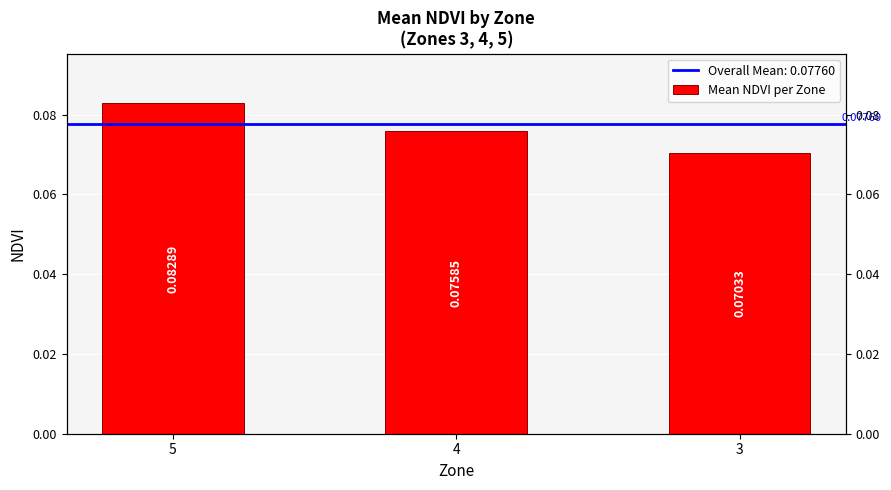

Rank the categories by value from lowest to highest.

3, 4, 5